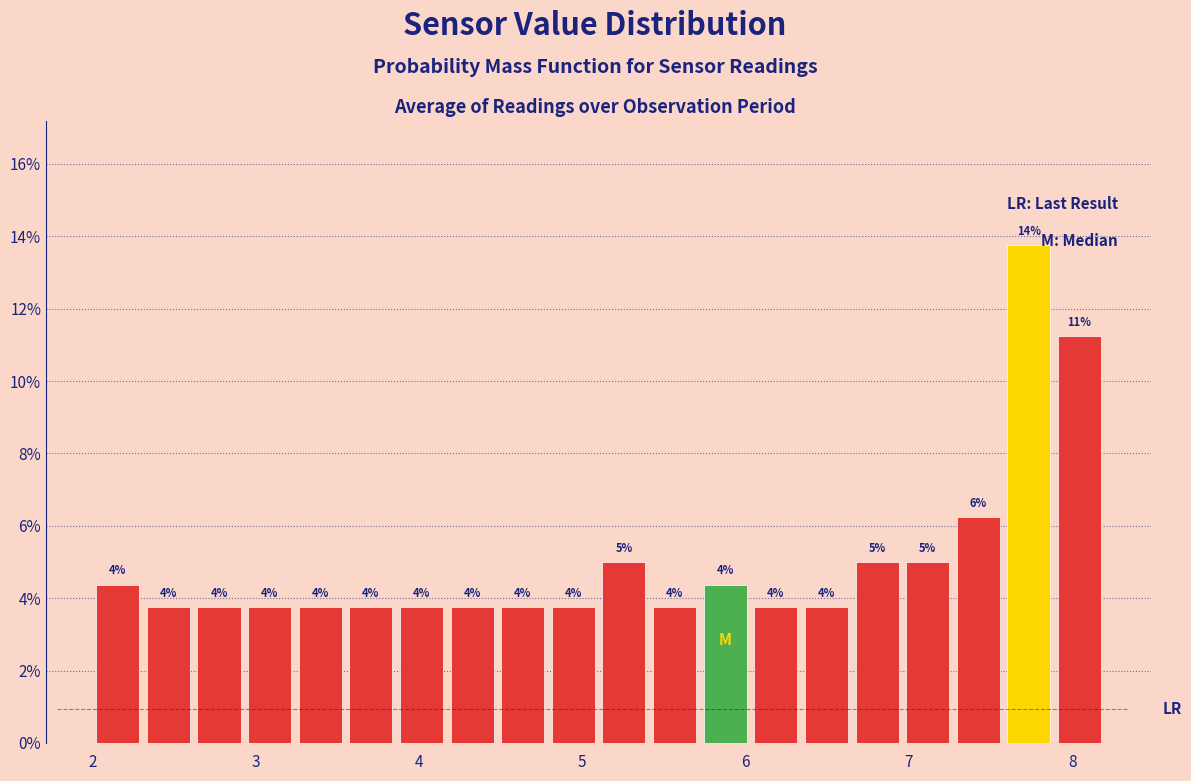

Read against the x-axis, roughly where is the centre of the tallest bar?

7.7